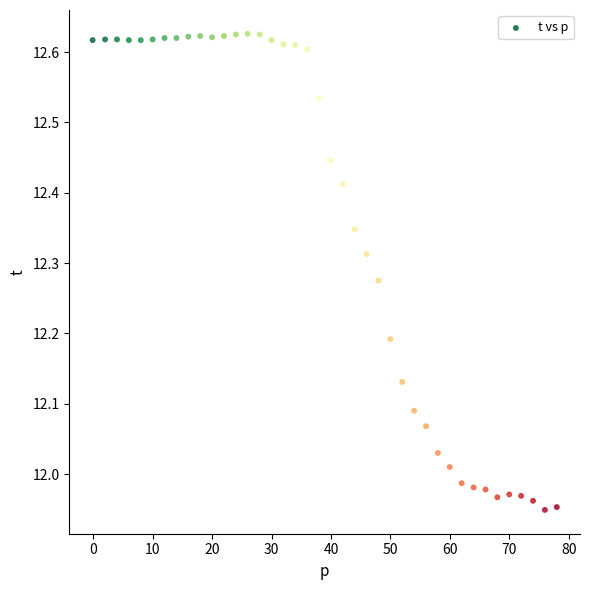

What is the range of Y values (max minus min)?

0.7